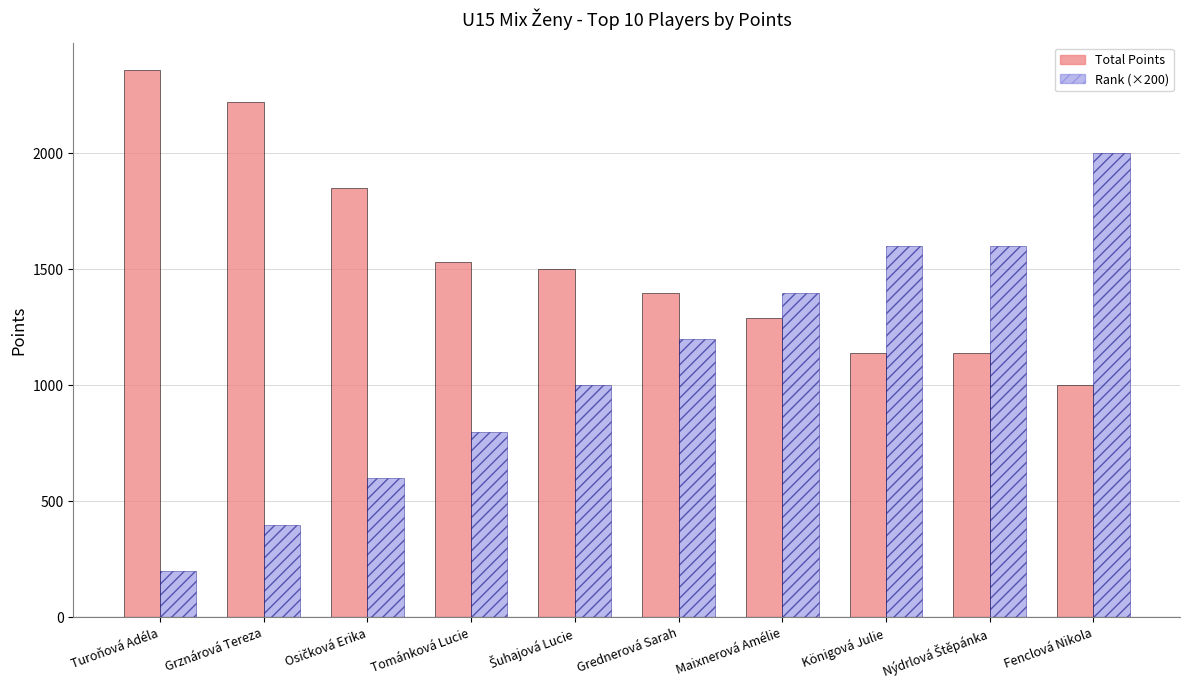

What is the value of the Rank (×200) bar at the 6th from the left?

1200